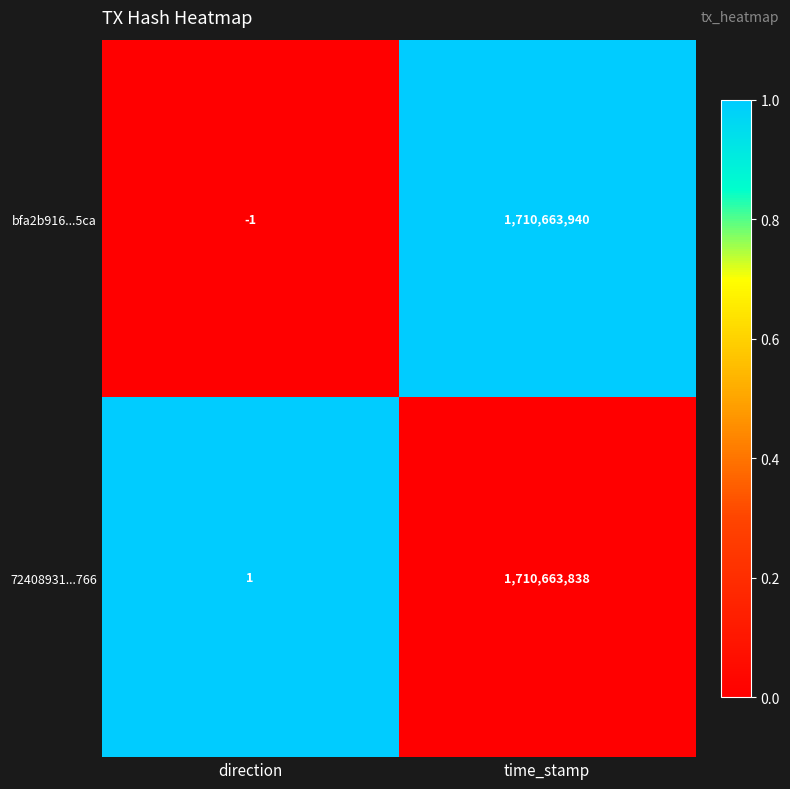

What is the difference between the bfa2b916...5ca values at direction and time_stamp?

1710663941